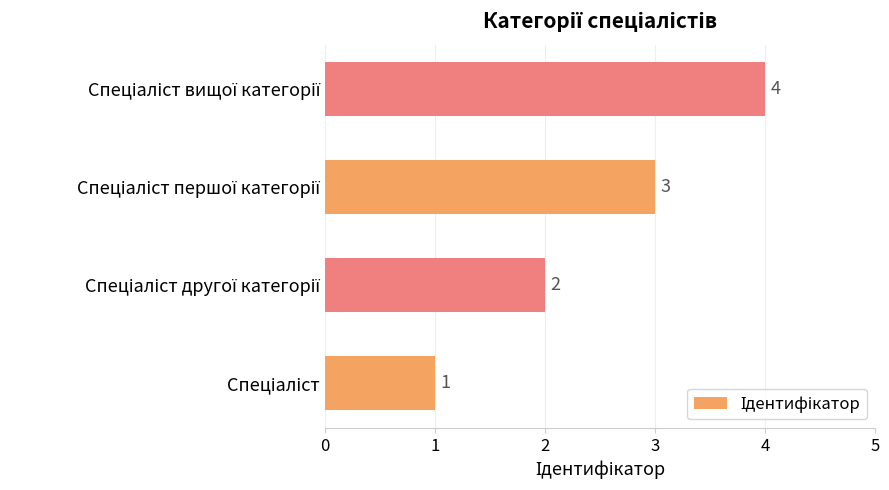

How many values are between 2 and 4?

3